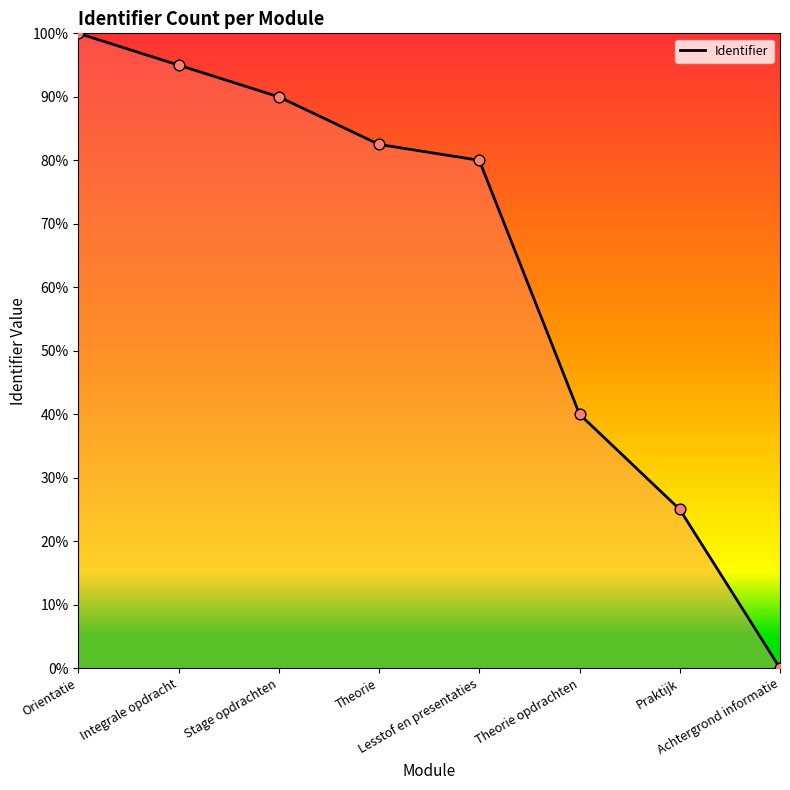

Between Theorie opdrachten and Integrale opdracht, which is larger?

Integrale opdracht